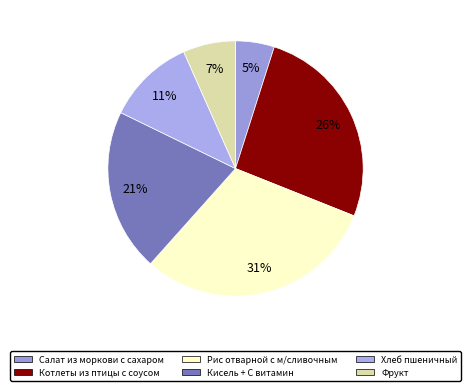

What is the change in value from Салат из моркови с сахаром to Рис отварной с м/сливочным?

+162.0